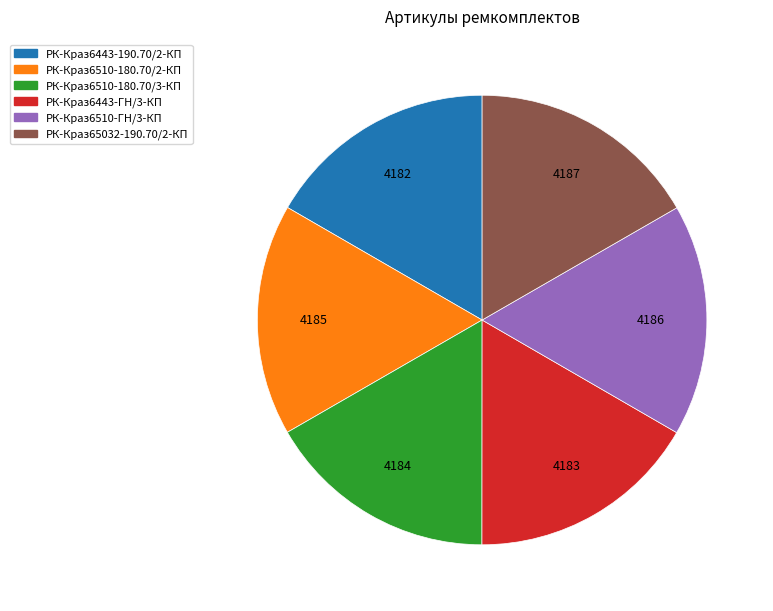

What is the ratio of the value at РК-Краз6510-ГН/3-КП to the value at РК-Краз65032-190.70/2-КП?

1.0